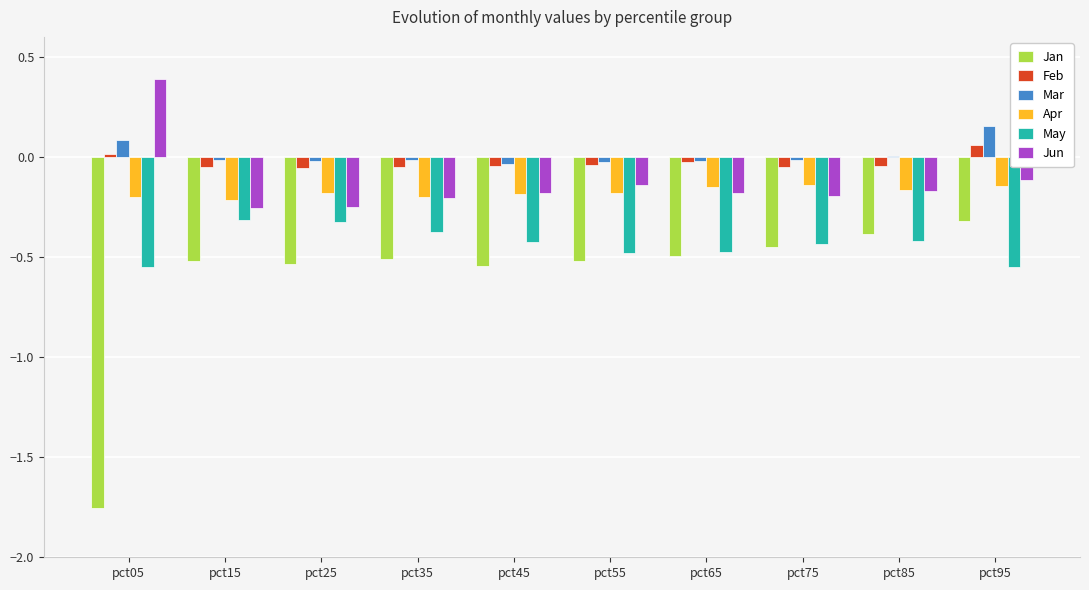

Are the bars grouped side by side (vs. stacked)?

Yes